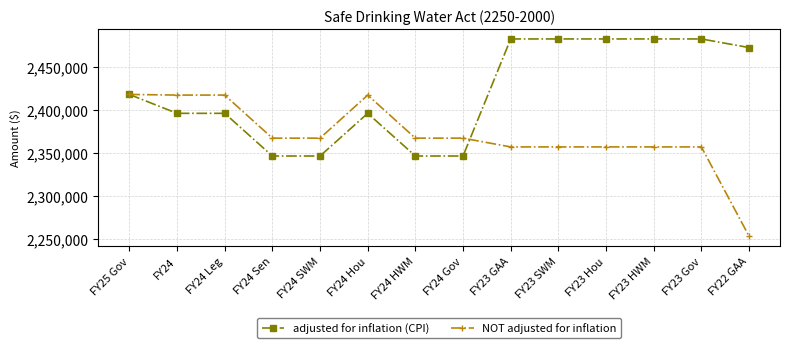

What is the label of the 7th point from the left?

FY24 HWM